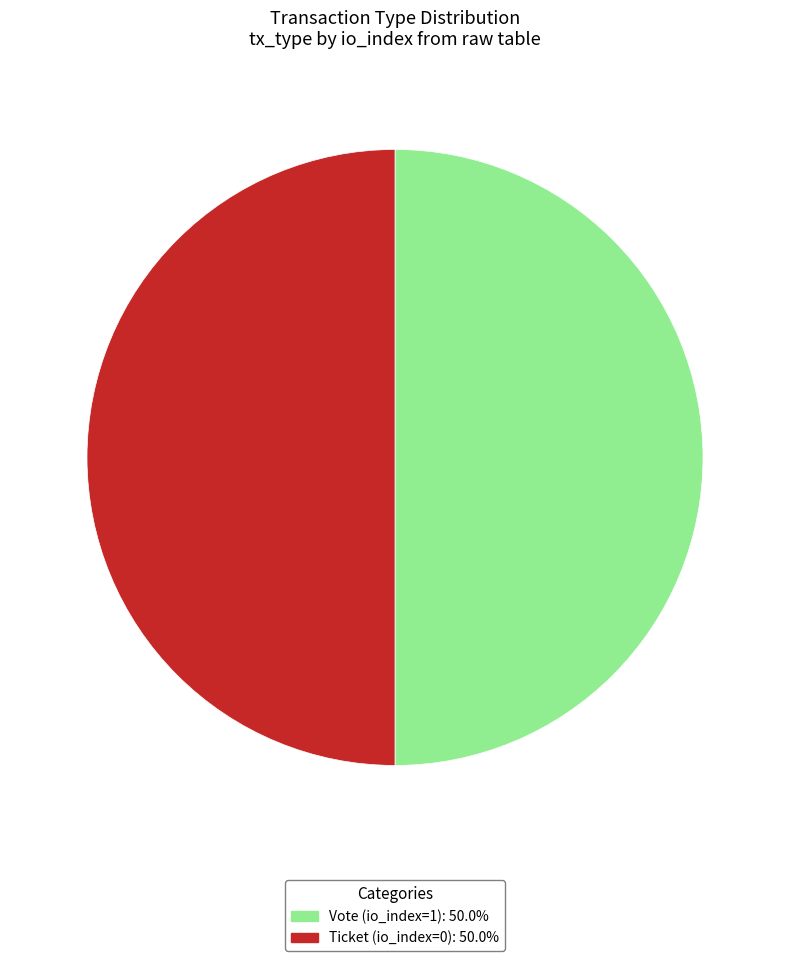

Do Ticket (io_index=0): 50.0% and Vote (io_index=1): 50.0% together represent more than half of the pie?

Yes